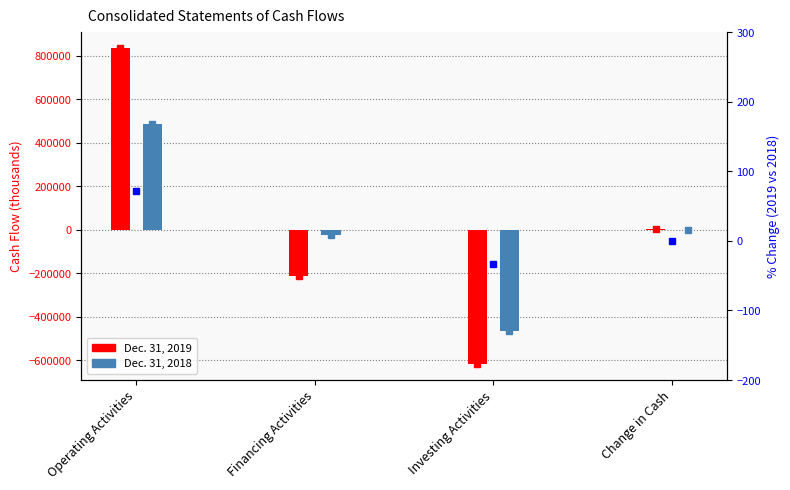

What is the highest value of the Dec. 31, 2018 series?

485322.0